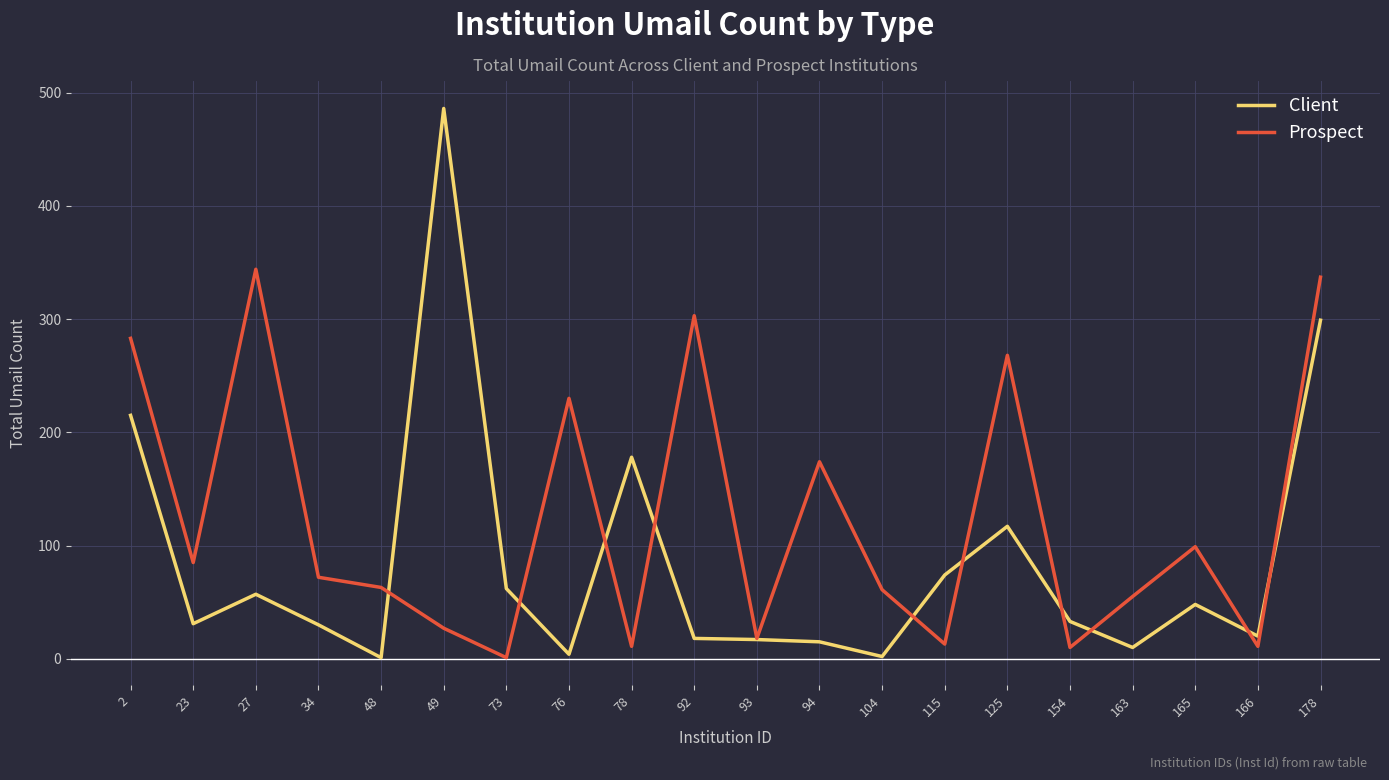

What is the approximate value of Prospect at 73?

1